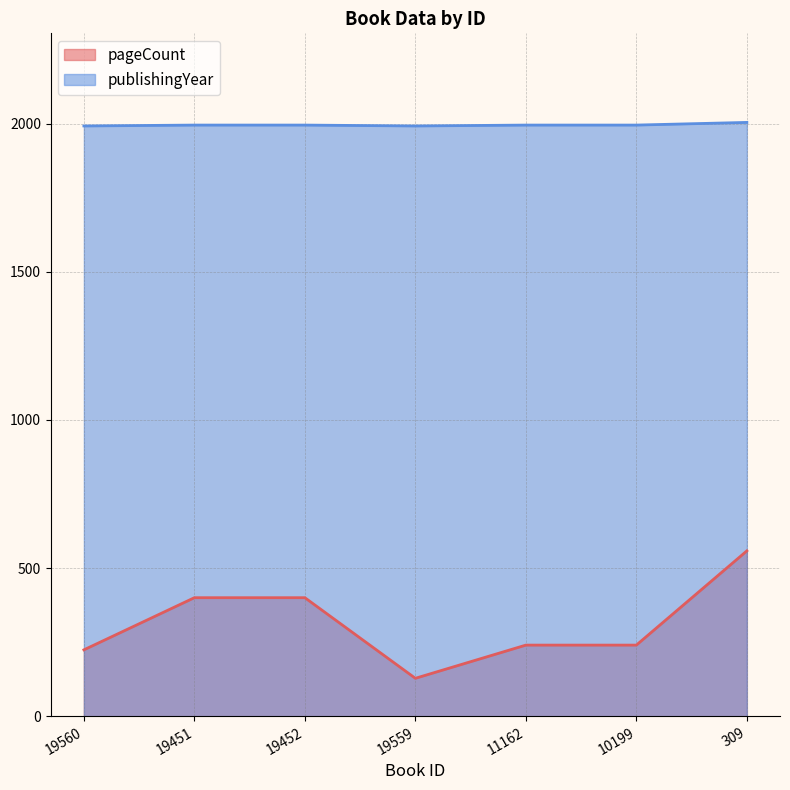

In pageCount, how many points are lower than both neighbors (excluding endpoints)?

1